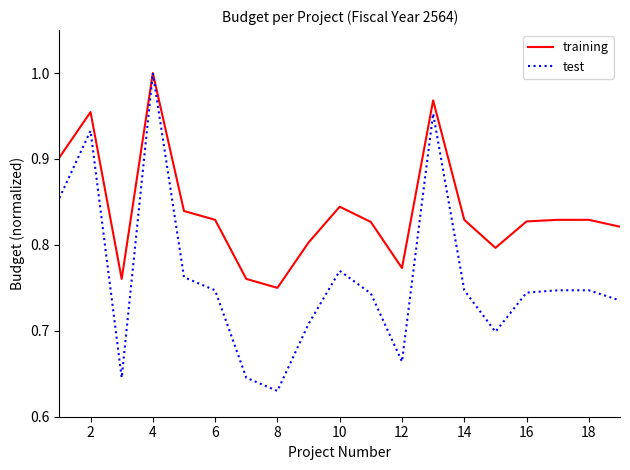

At how many categories does at least one series exceed 0?

19